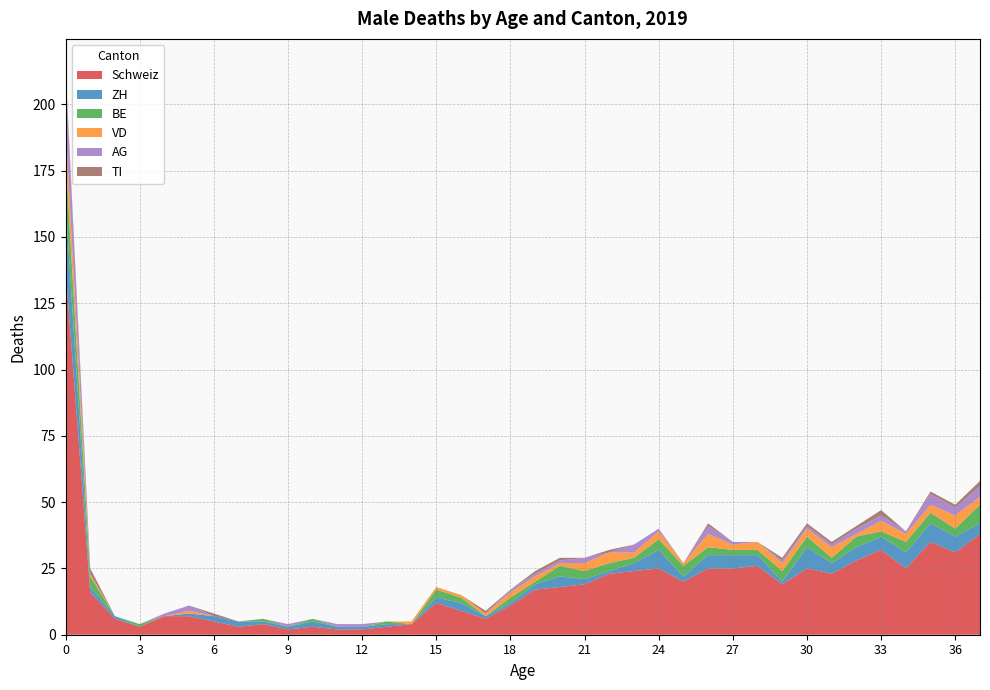

Reading left to right, list all the values displayed in this chart.

Schweiz: 0=138	1=16	2=6	3=3	4=7	5=7	6=5	7=3	8=4	9=2	10=3	11=2	12=2	13=3	14=4	15=12	16=9	17=6	18=11	19=17	20=18	21=19	22=23	23=24	24=25	25=20	26=25	27=25	28=26	29=19	30=25	31=23	32=28	33=32	34=25	35=35	36=31	37=38
ZH: 0=25	1=2	2=1	3=0	4=0	5=1	6=2	7=2	8=1	9=1	10=2	11=1	12=1	13=1	14=0	15=2	16=3	17=1	18=1	19=2	20=4	21=2	22=1	23=3	24=7	25=2	26=5	27=5	28=4	29=1	30=8	31=4	32=5	33=5	34=6	35=7	36=6	37=4
BE: 0=17	1=4	2=0	3=1	4=0	5=0	6=0	7=0	8=1	9=0	10=1	11=0	12=0	13=1	14=0	15=3	16=2	17=0	18=2	19=1	20=4	21=3	22=3	23=2	24=4	25=4	26=3	27=2	28=2	29=4	30=4	31=2	32=4	33=2	34=4	35=4	36=3	37=7
VD: 0=12	1=1	2=0	3=0	4=0	5=1	6=0	7=0	8=0	9=0	10=0	11=0	12=0	13=0	14=1	15=1	16=1	17=1	18=2	19=2	20=1	21=3	22=4	23=2	24=3	25=1	26=5	27=2	28=3	29=3	30=3	31=4	32=1	33=4	34=3	35=3	36=5	37=3
AG: 0=20	1=0	2=0	3=0	4=1	5=2	6=0	7=0	8=0	9=1	10=0	11=1	12=1	13=0	14=0	15=0	16=0	17=0	18=1	19=1	20=1	21=2	22=0	23=3	24=1	25=0	26=3	27=1	28=0	29=1	30=1	31=1	32=2	33=2	34=1	35=4	36=3	37=4
TI: 0=2	1=2	2=0	3=0	4=0	5=0	6=1	7=0	8=0	9=0	10=0	11=0	12=0	13=0	14=0	15=0	16=0	17=1	18=0	19=1	20=1	21=0	22=1	23=0	24=0	25=0	26=1	27=0	28=0	29=1	30=1	31=1	32=1	33=2	34=0	35=1	36=1	37=2